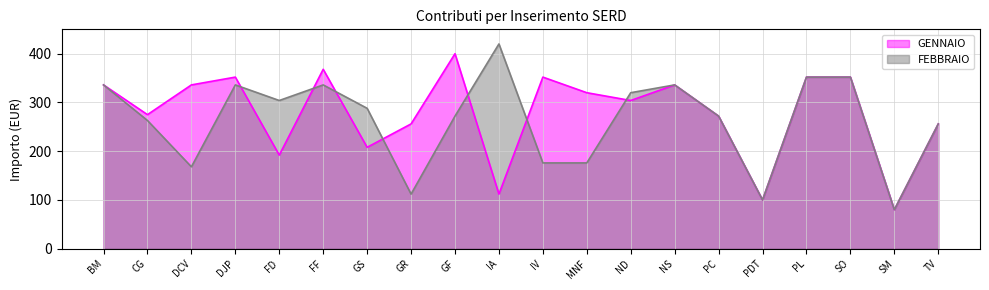

Is the value of FEBBRAIO at FF greater than the value of GENNAIO at TV?

Yes